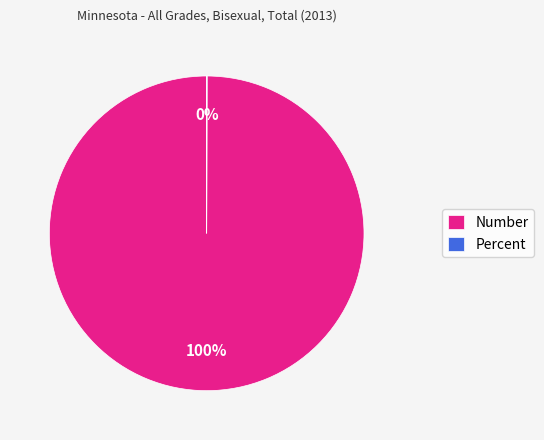

Is Number the majority of the pie?

Yes